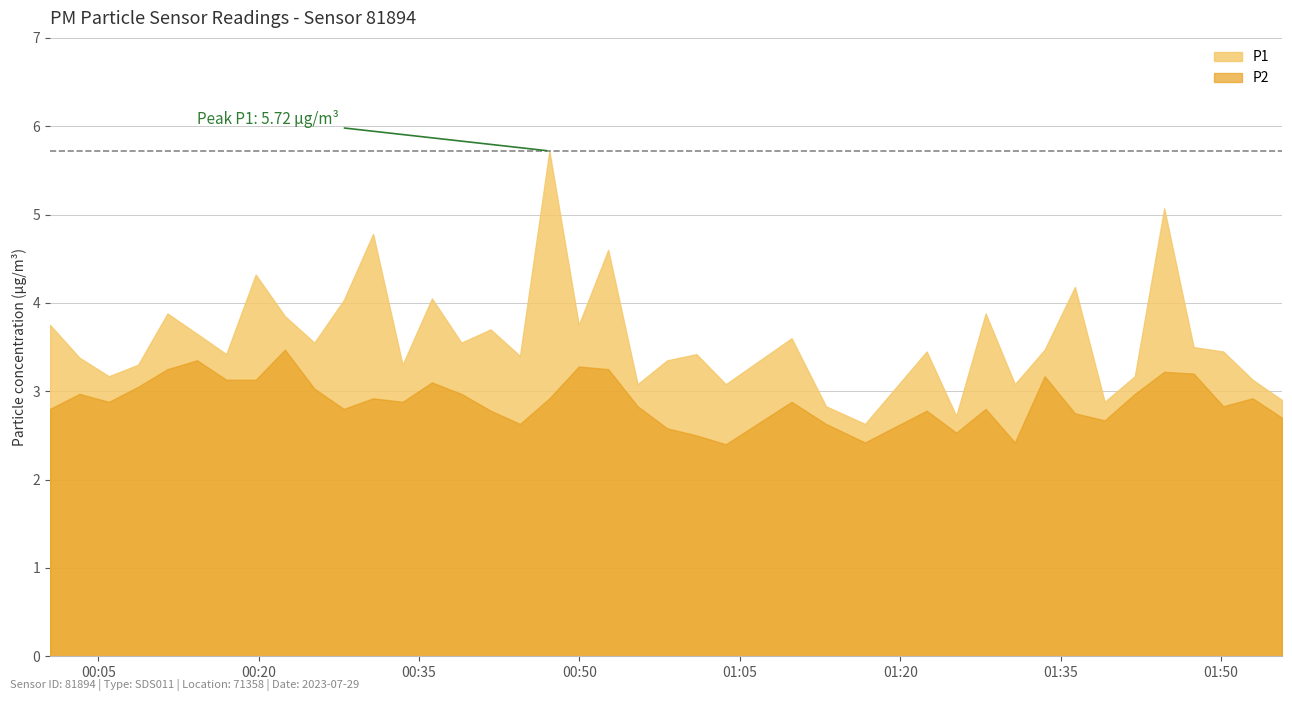

At which category does P1 reach its first local valley?

2